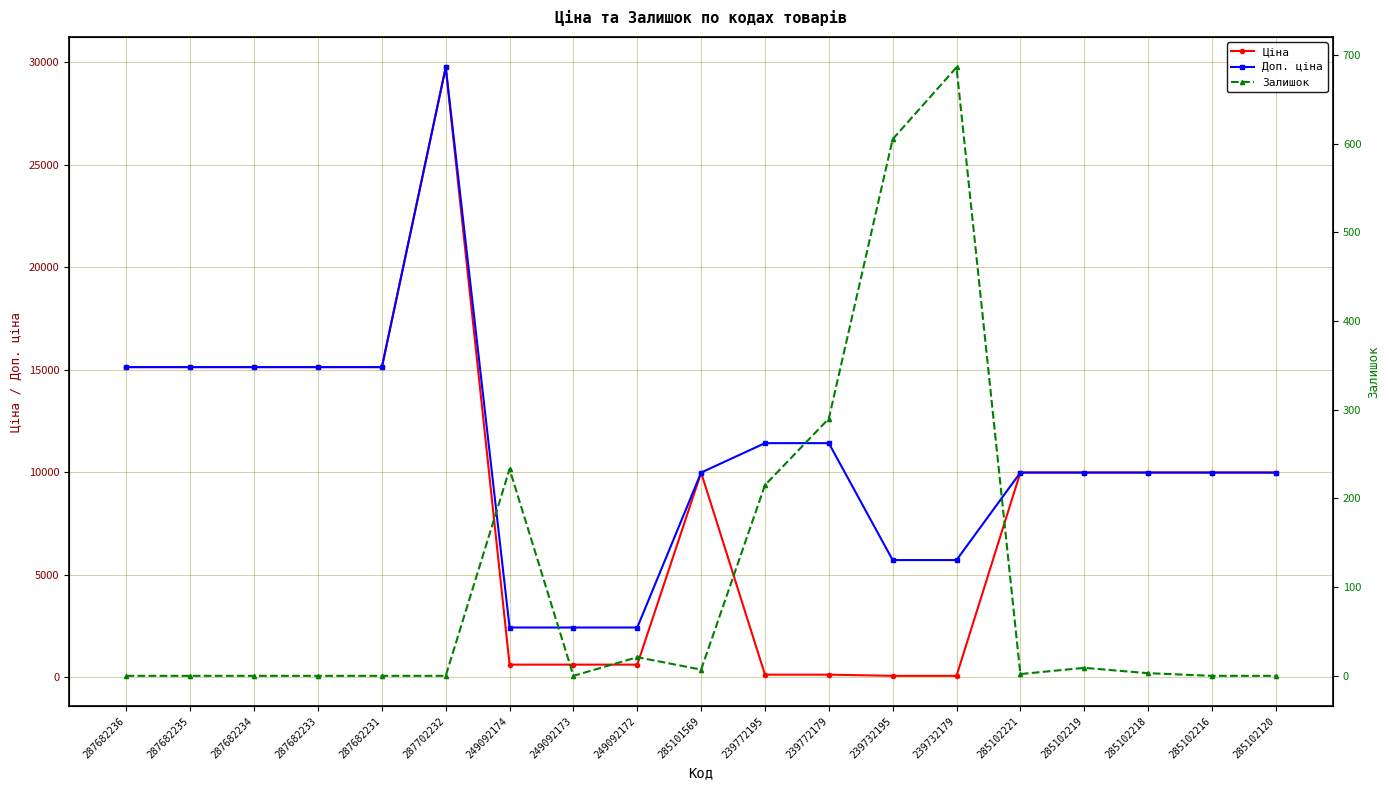

What is the highest value of the Ціна series?

29747.2